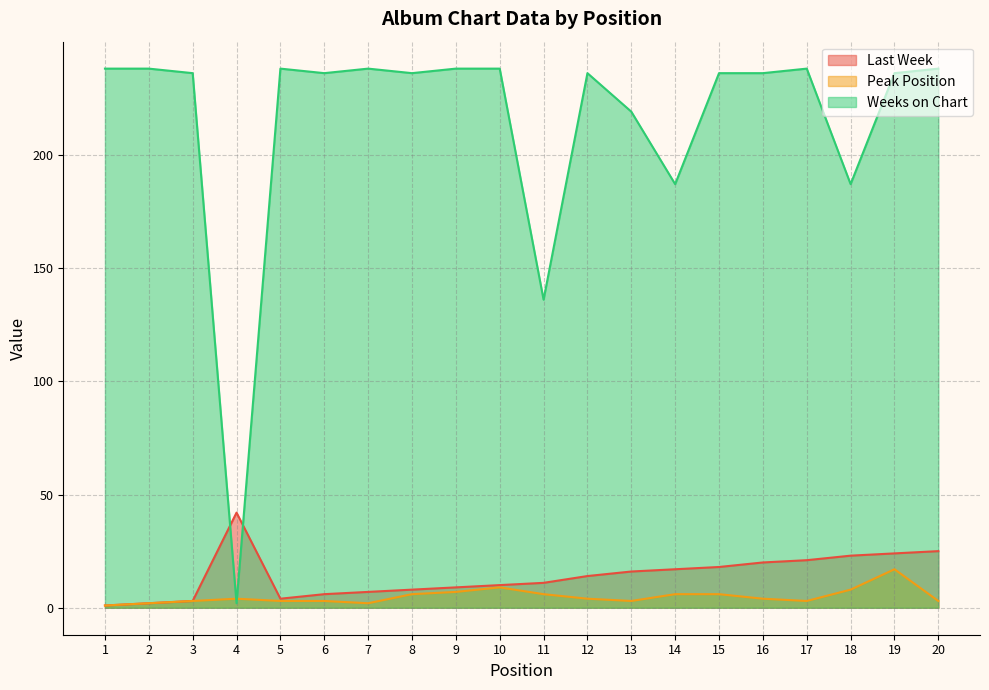

Reading right to left, extract all data points from this chart.

Last Week: 25	24	23	21	20	18	17	16	14	11	10	9	8	7	6	4	42	3	2	1
Peak Position: 3	17	8	3	4	6	6	3	4	6	9	7	6	2	3	3	4	3	2	1
Weeks on Chart: 238	236	187	238	236	236	187	219	236	136	238	238	236	238	236	238	2	236	238	238